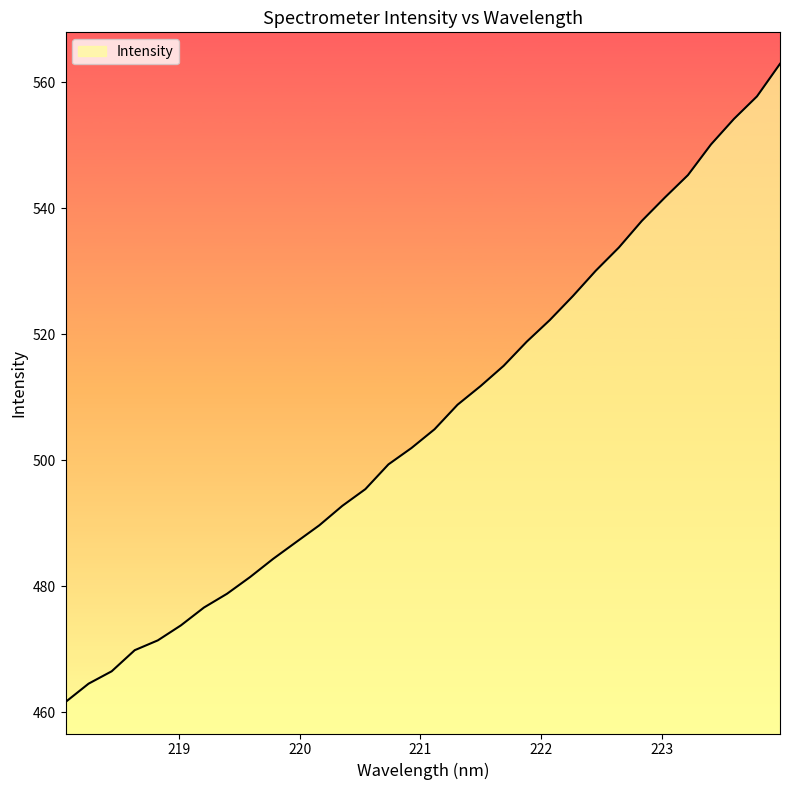

What is the difference between the maximum and minimum values?

101.3